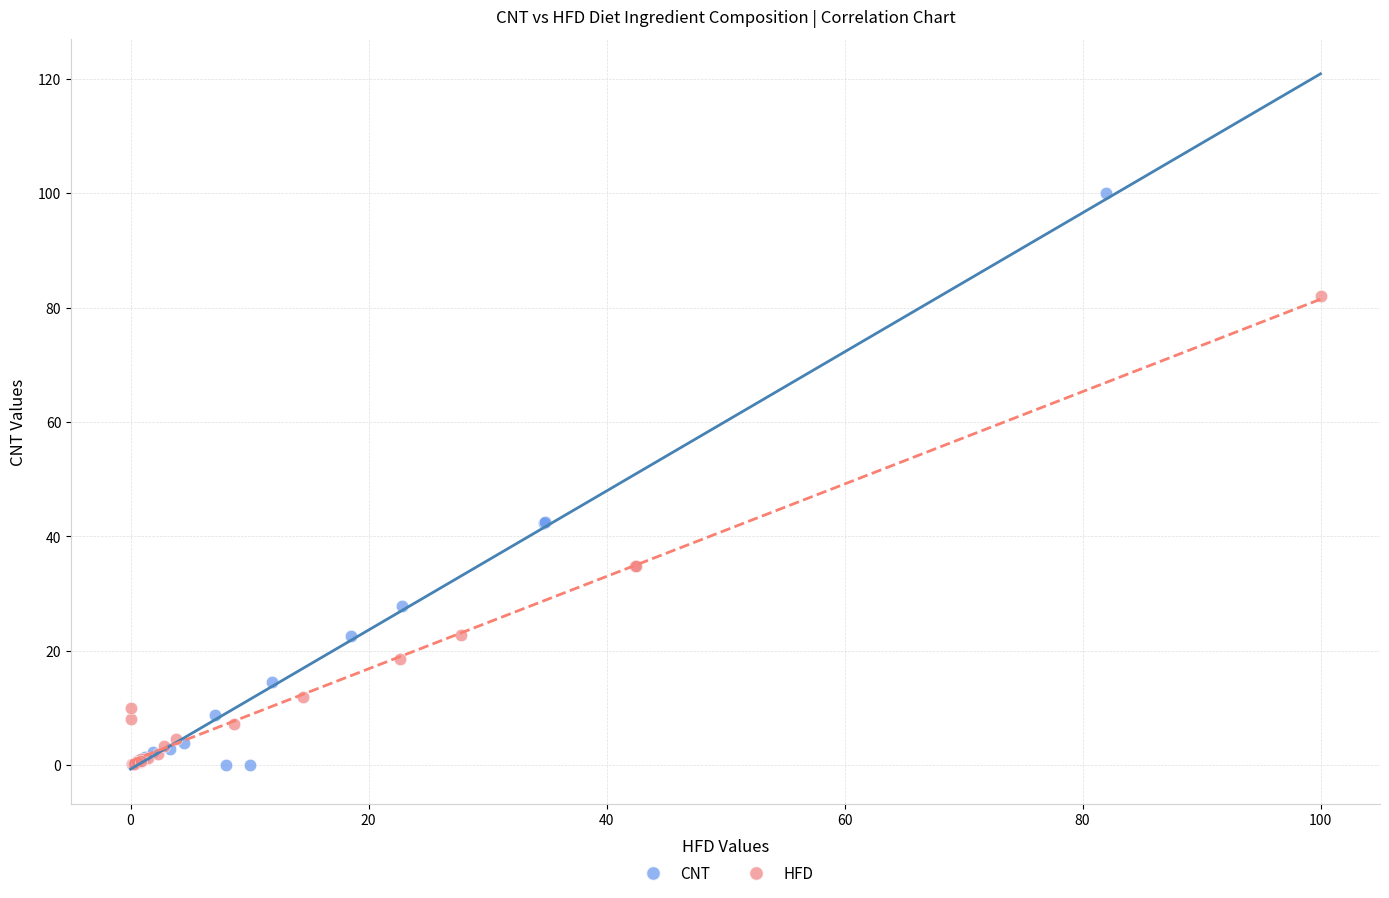

Which series reaches the maximum Y coordinate?

CNT